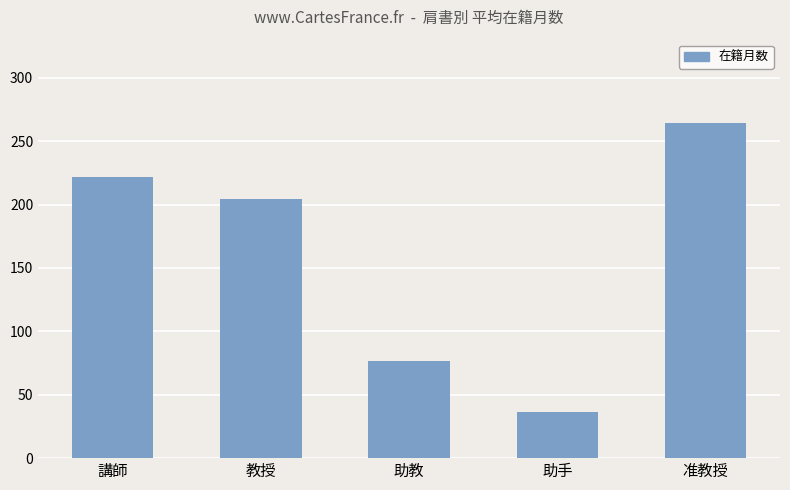

What is the label of the 4th bar from the right?

教授